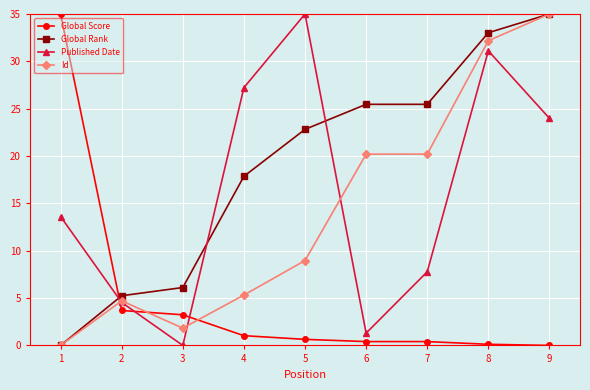

Where is the first local minimum for Published Date?

3